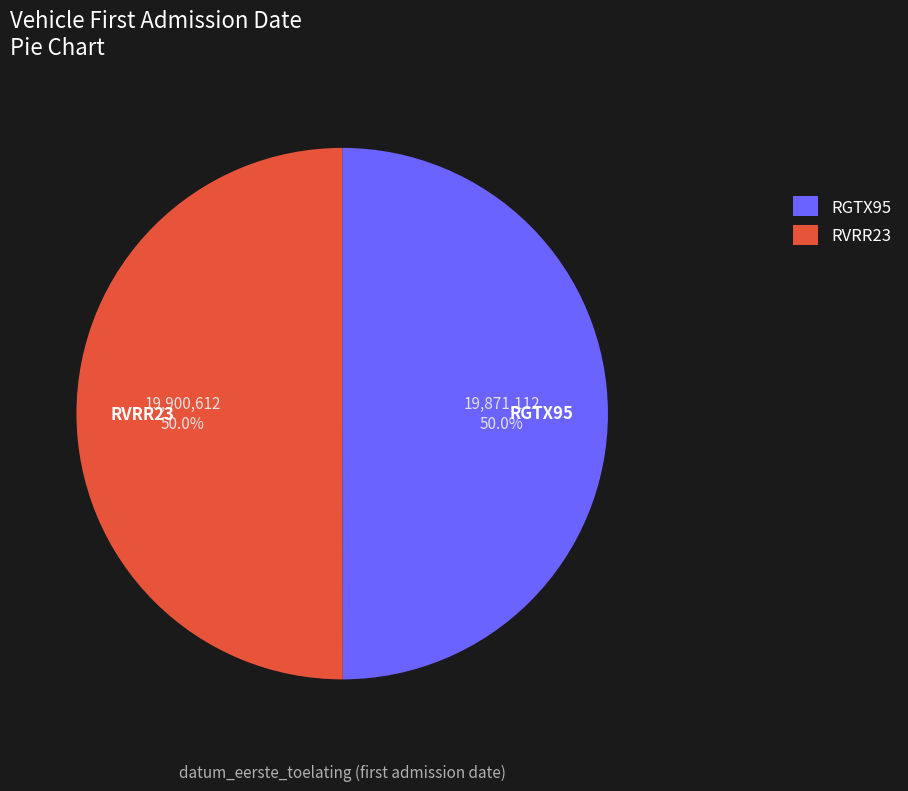

To the nearest percent, what portion does RGTX95 represent?

50%